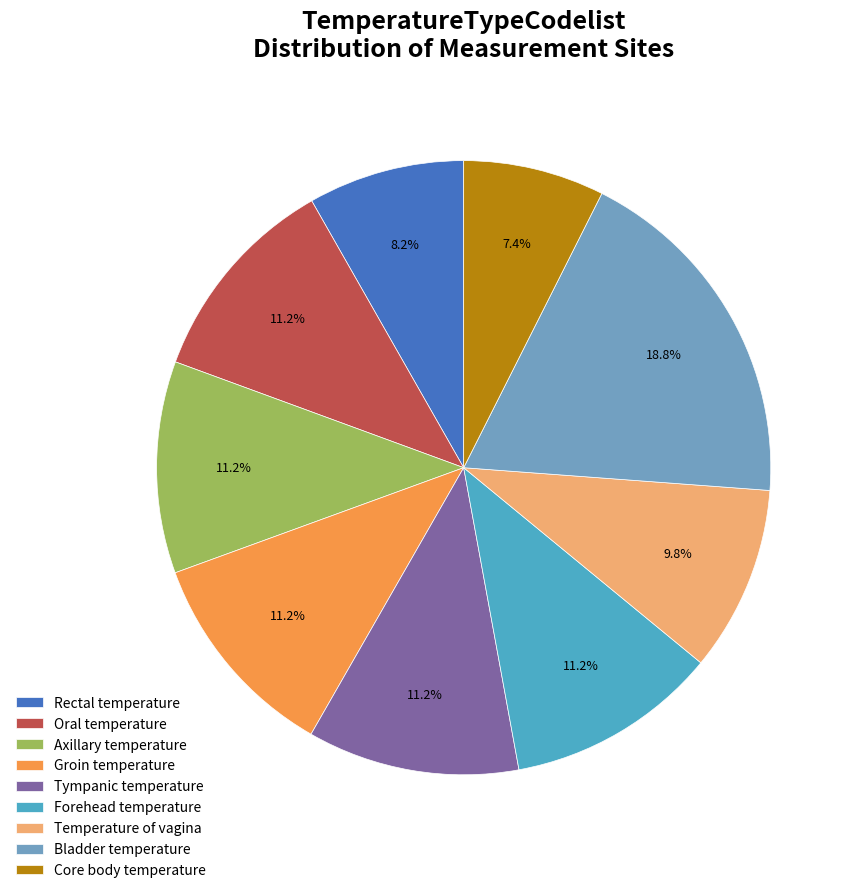

How many segments does this pie chart have?

9